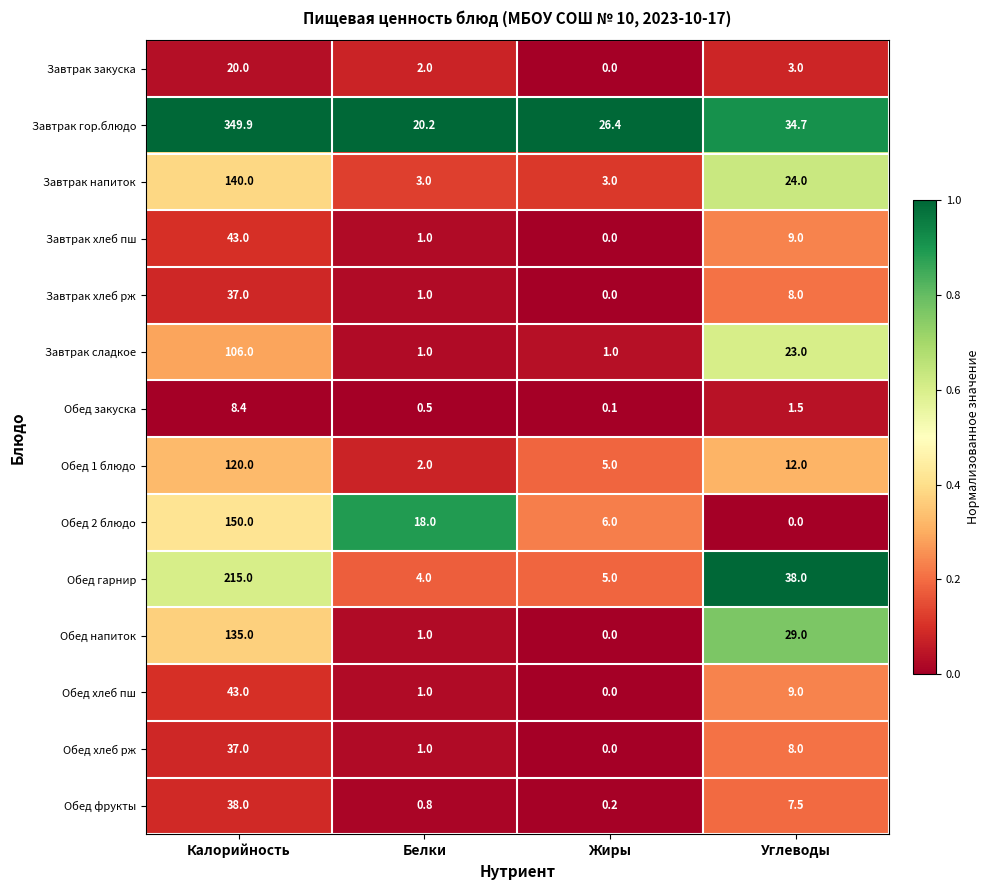

Is it true that Завтрак хлеб пш equals 1.0 at Белки?

True